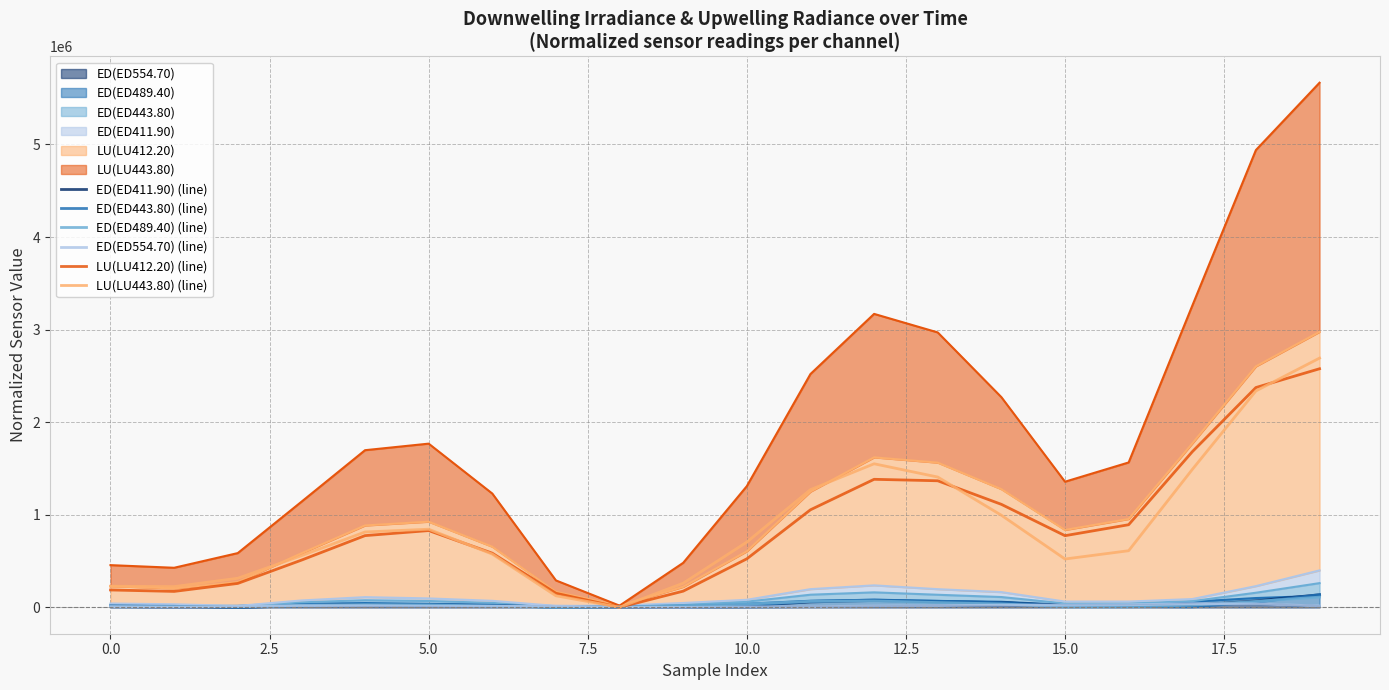

How many interior local valleys does the ED(ED489.40) (line) series have?

3